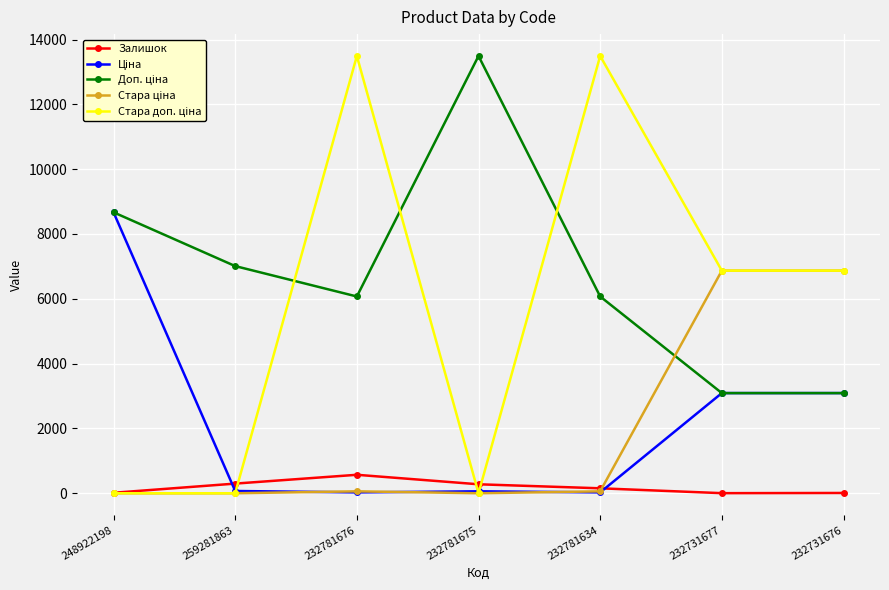

At how many categories does at least one series exceed 1073?

7